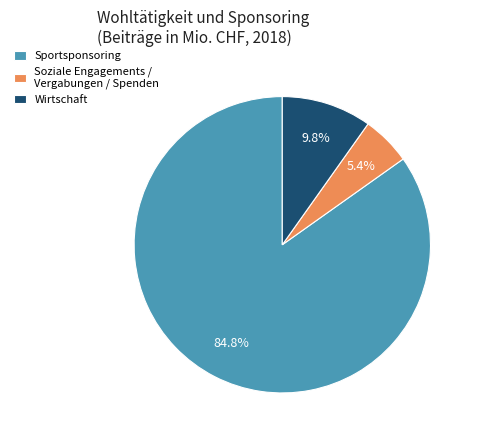

To the nearest percent, what percentage of the pie is Wirtschaft?

10%